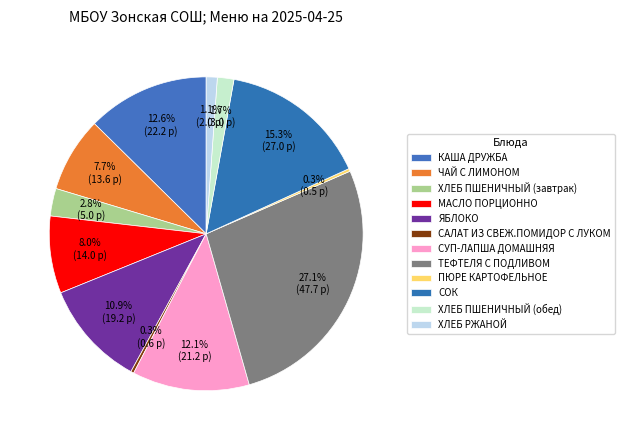

Between ЧАЙ С ЛИМОНОМ and СОК, which is larger?

СОК